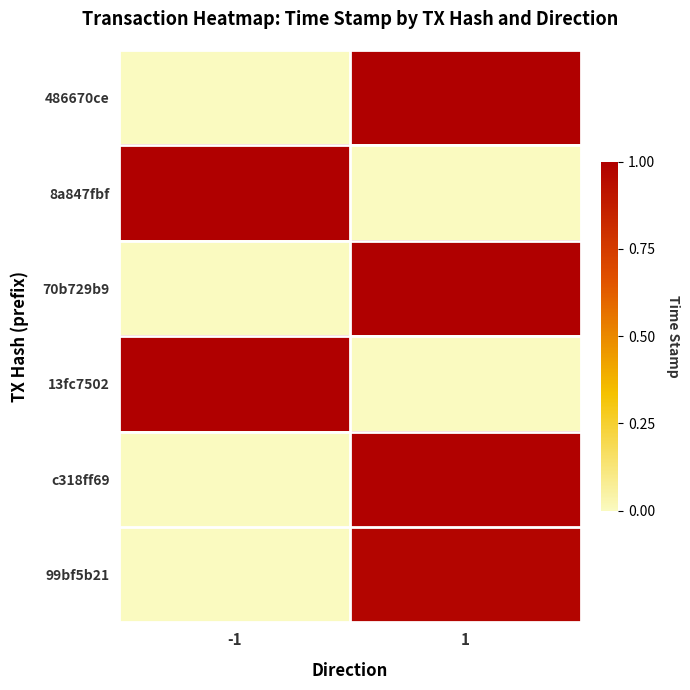

Which label corresponds to the largest value in the chart?

1